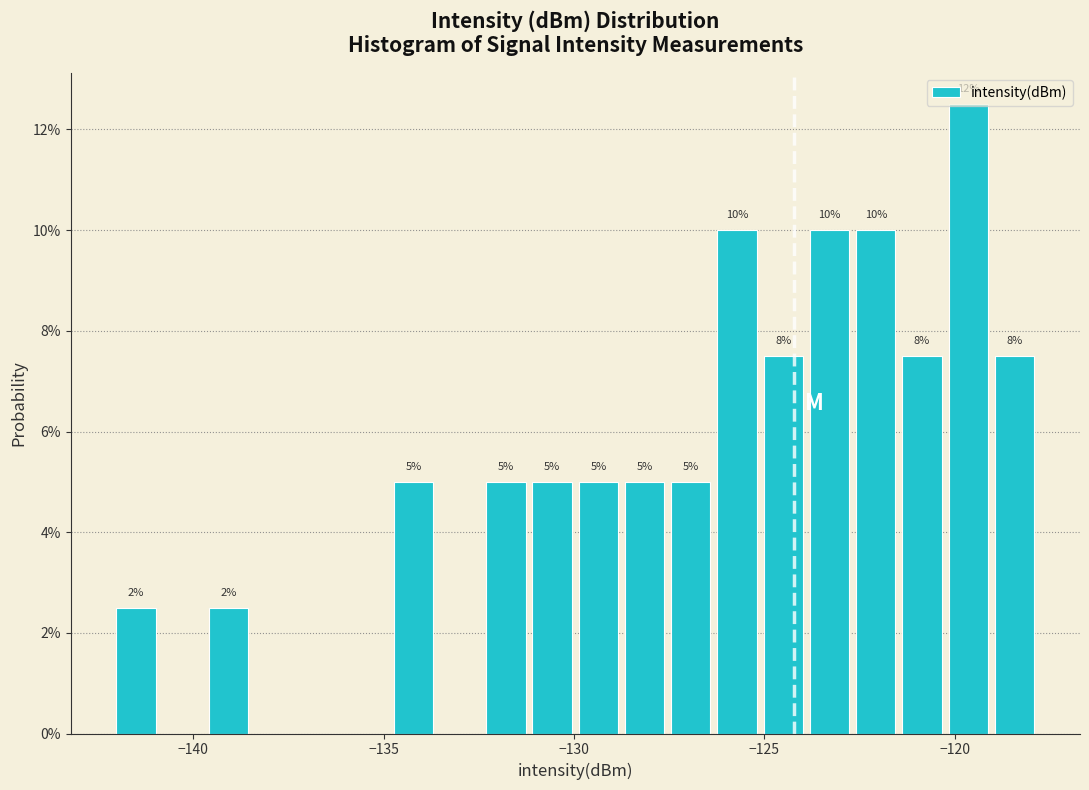

Read against the x-axis, roughly where is the centre of the tallest bar?

-119.5